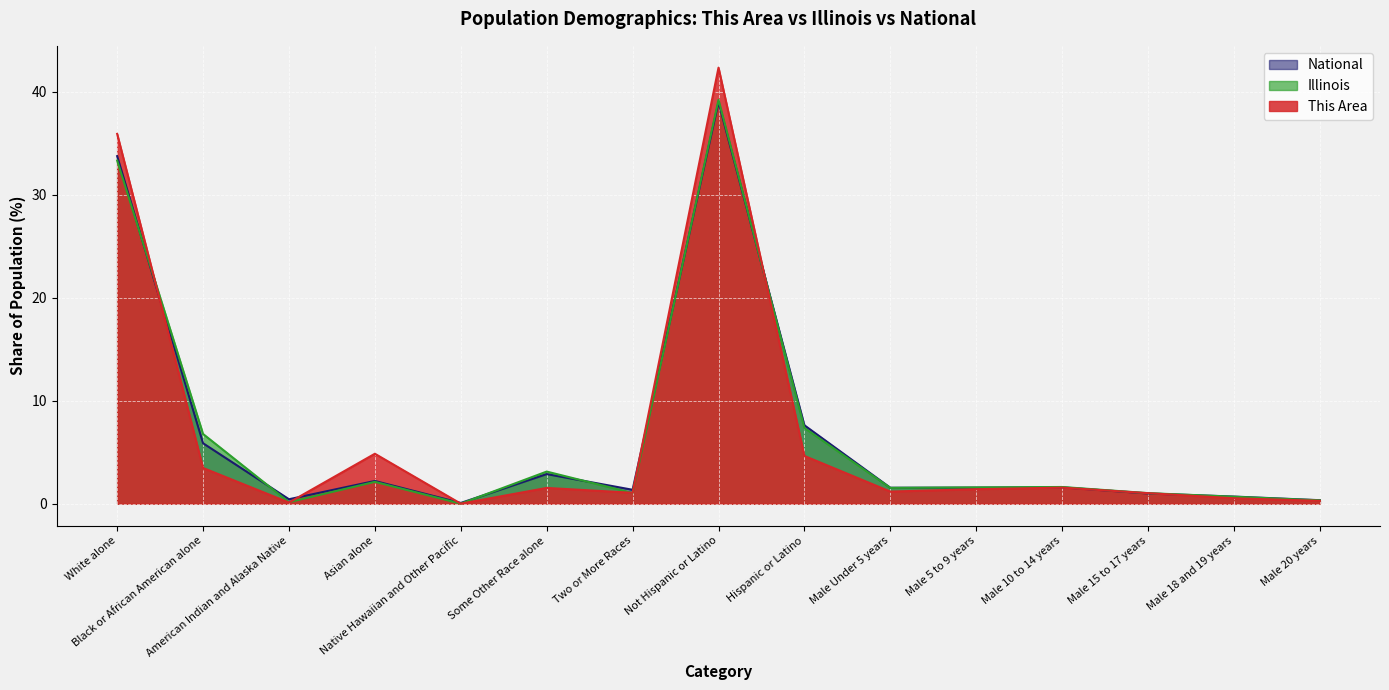

Where is This Area nearest to the value 21?

White alone